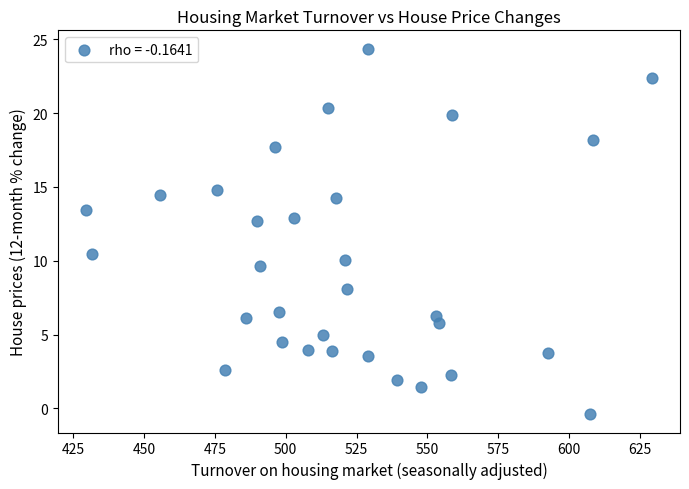

What is the range of X values (max minus min)?

199.7